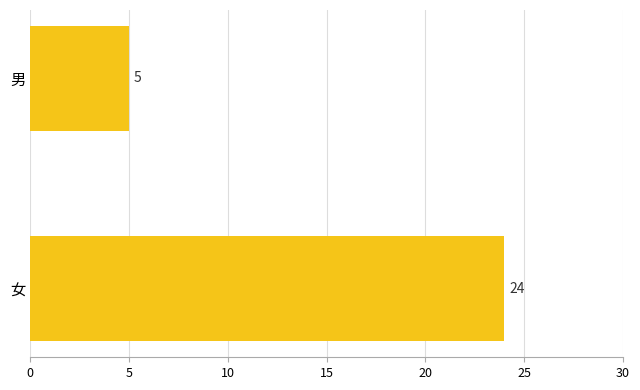

What is the difference between the values at 女 and 男?

19